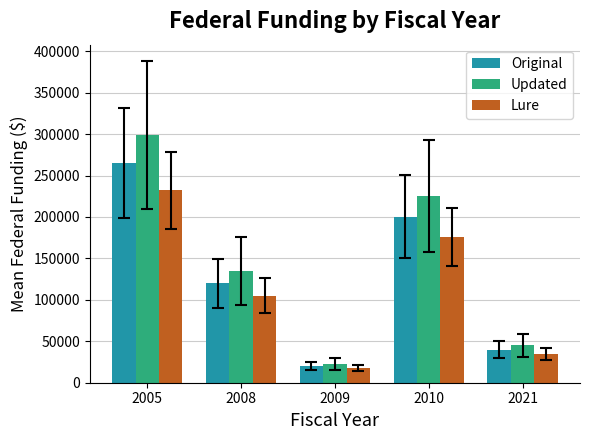

At which label is Original closest to 142792?

2008